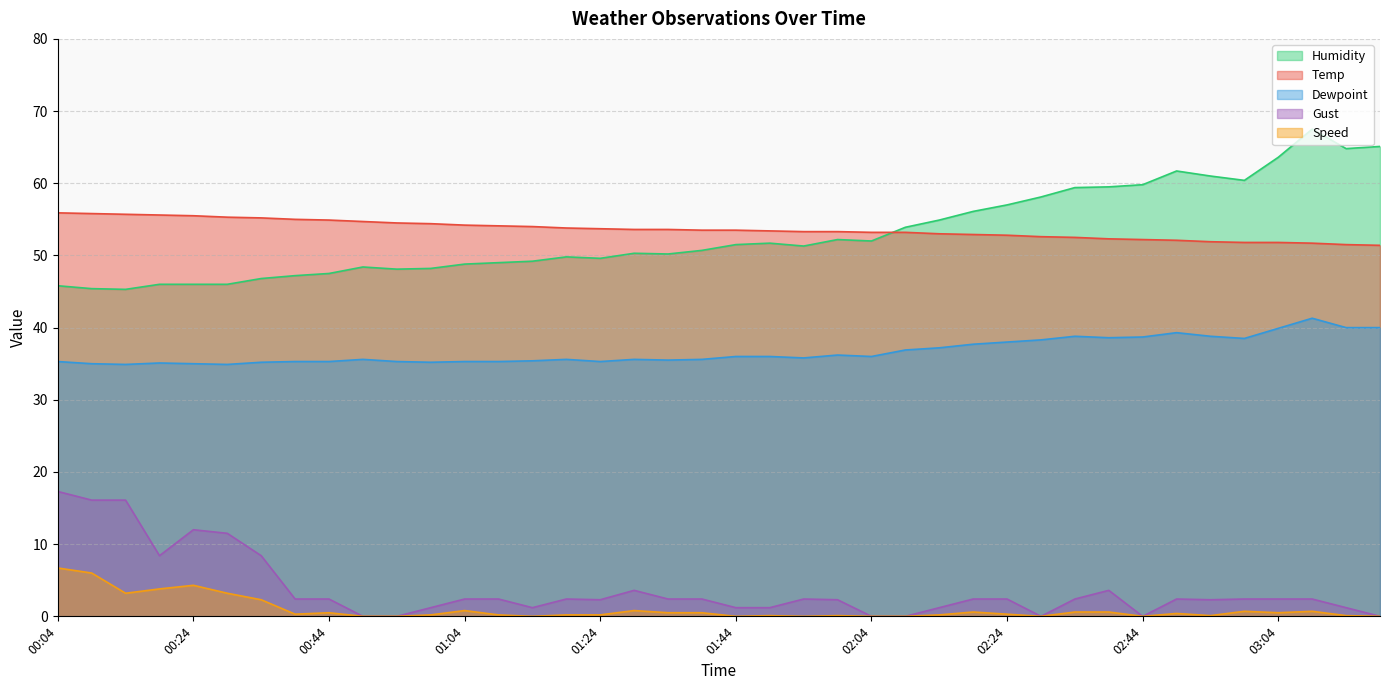

Between 01:59 and 00:19, which is larger?

00:19